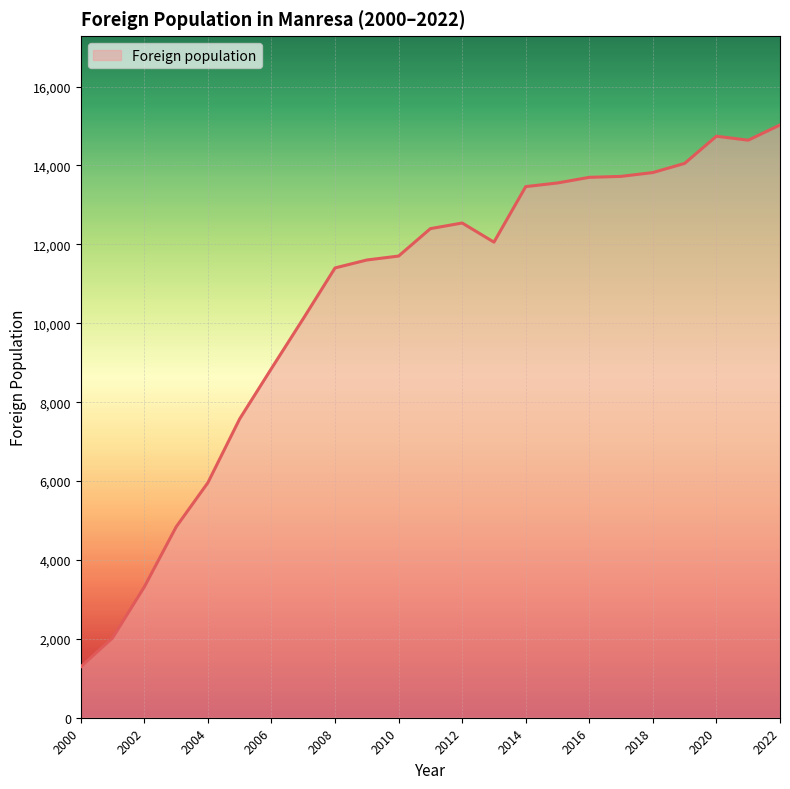

What is the greatest value displayed?

15027